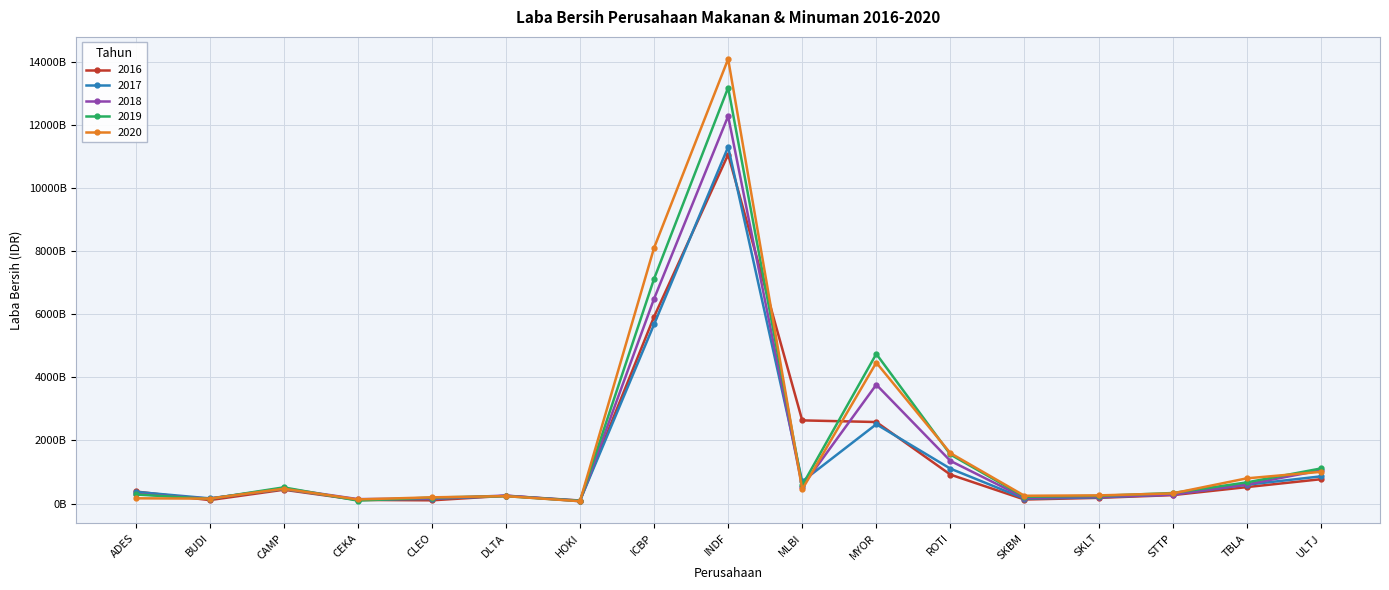

What is the difference between the highest and lowest values at ULTJ?

340623000000